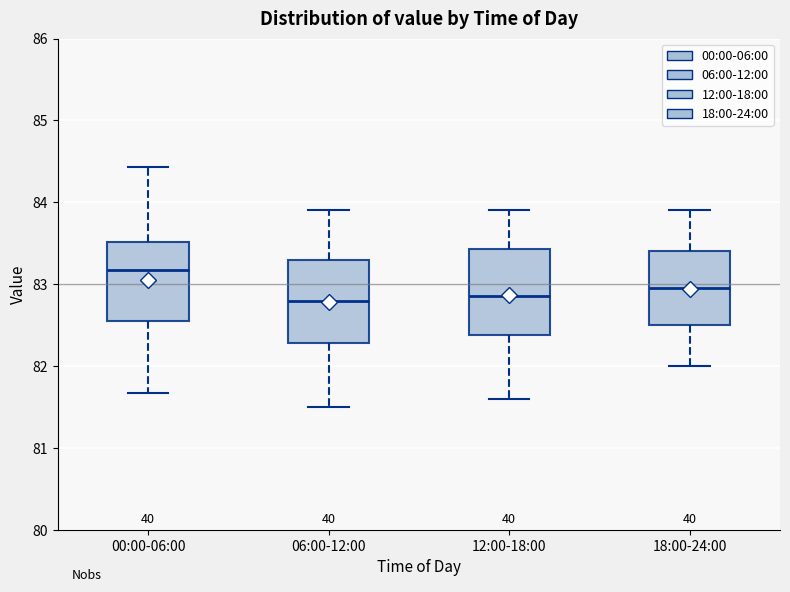

Reading left to right, transcribe this box plot: for each box, give where its median line is, the range the box spans, and where its two whiskers end, as read against the y-axis. The values are not printed on the chart, so give them approximately, as read against the axis.

00:00-06:00: median 83.2, box 82.5 to 83.5, whiskers 81.7 to 84.4
06:00-12:00: median 82.8, box 82.3 to 83.3, whiskers 81.5 to 83.9
12:00-18:00: median 82.9, box 82.4 to 83.4, whiskers 81.6 to 83.9
18:00-24:00: median 83.0, box 82.5 to 83.4, whiskers 82.0 to 83.9